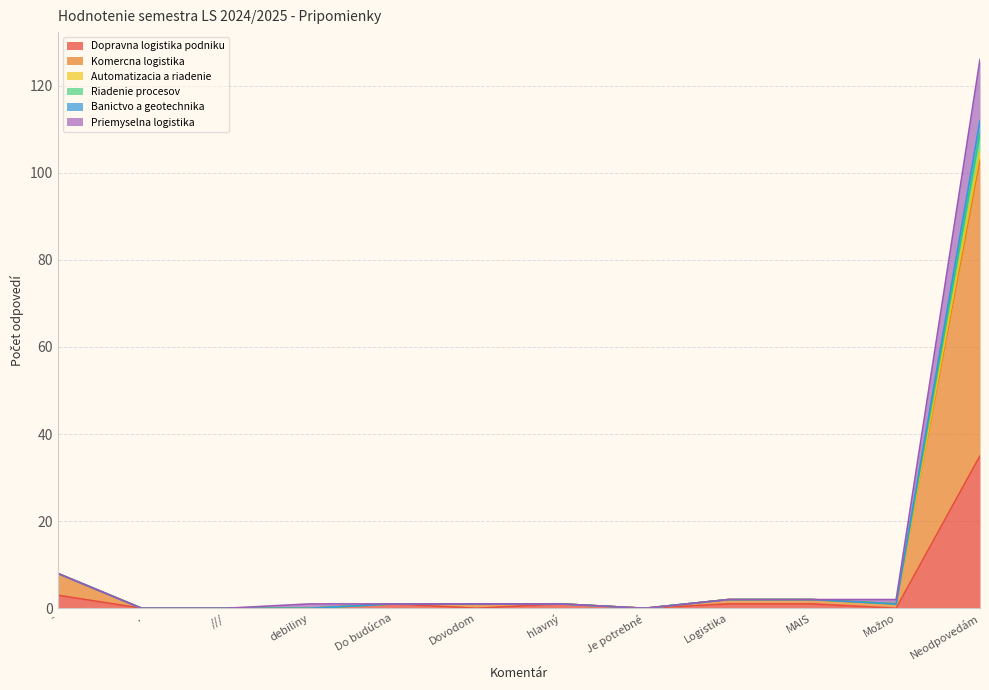

What is the maximum value for Dopravna logistika podniku?

35